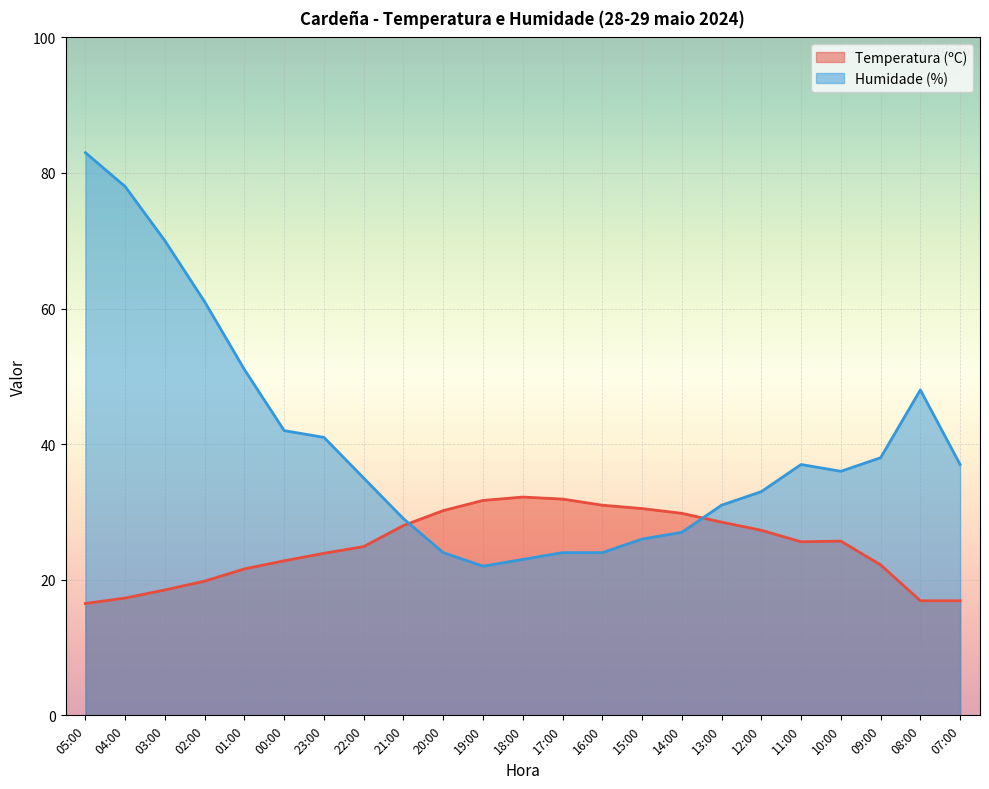

How many data points does each series have?

23